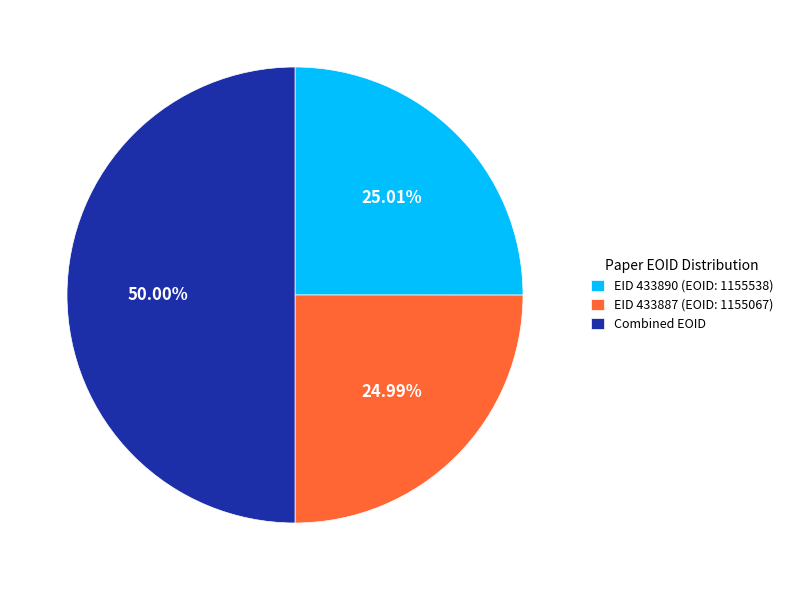

Which slice is the largest?

Combined EOID